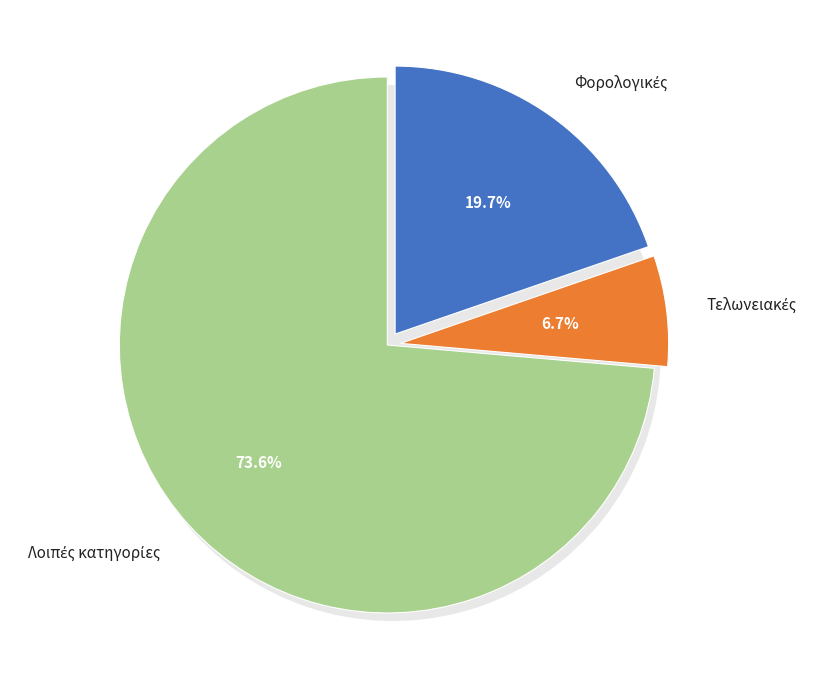

Which category accounts for the majority?

Λοιπές κατηγορίες